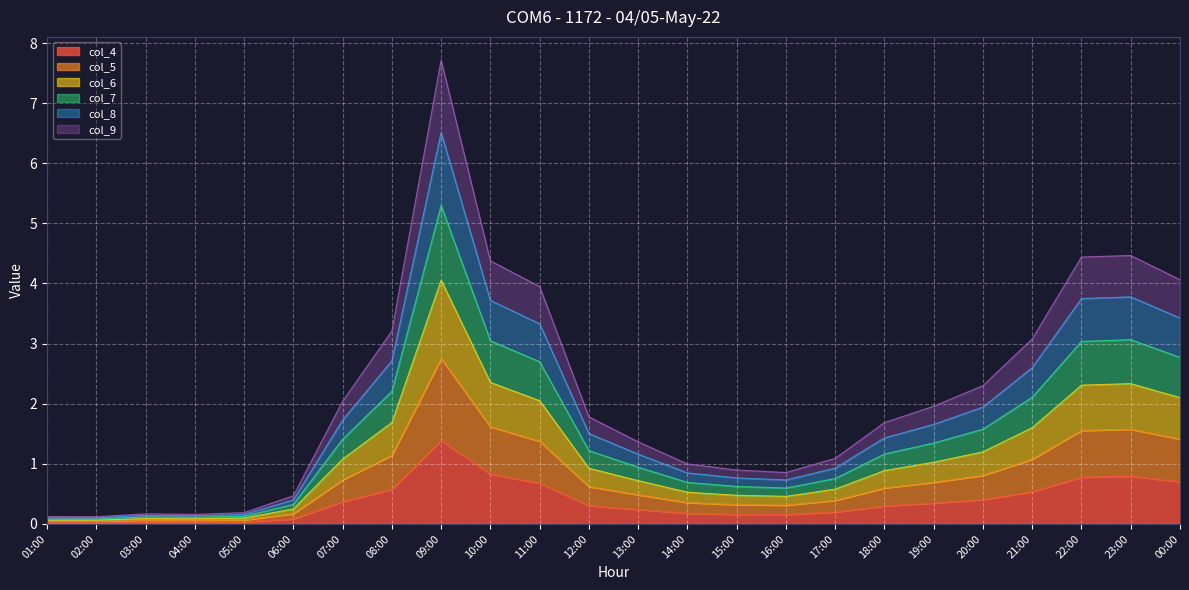

True or false: col_6 and col_5 intersect in this chart.

False